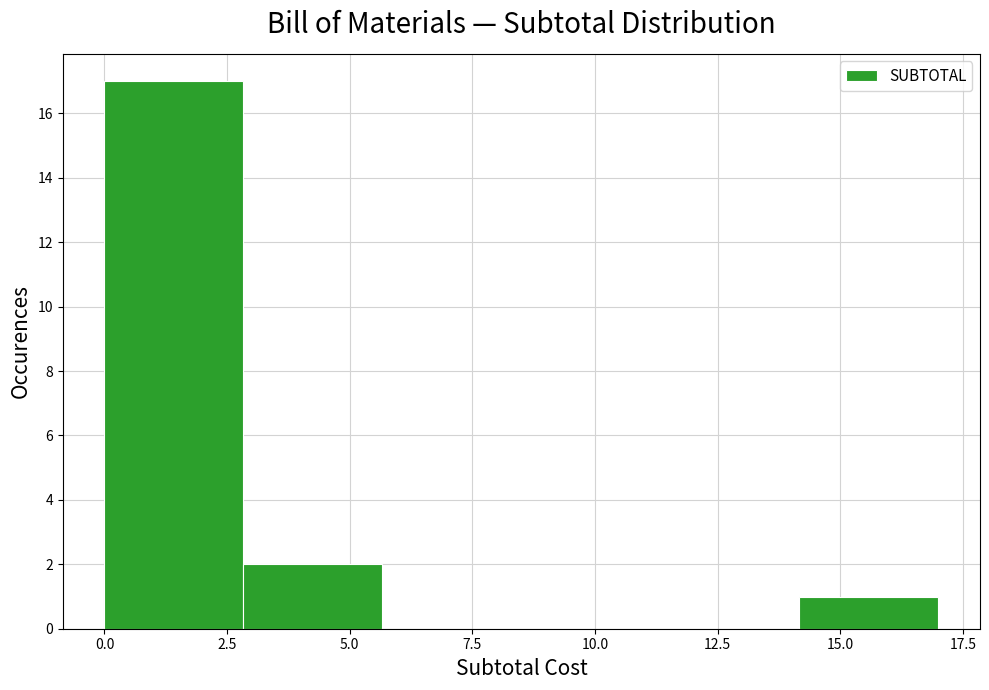

Reading left to right, list every bar in this chart as the range it spans on the x-axis followed by its height. Neither the bar edges nor the heights are printed on the chart, so give them approximately, as read against the axes.

0.0 to 3.0: 17
3.0 to 5.5: 2
5.5 to 8.5: 0
8.5 to 11.5: 0
11.5 to 14.0: 0
14.0 to 17.0: 1